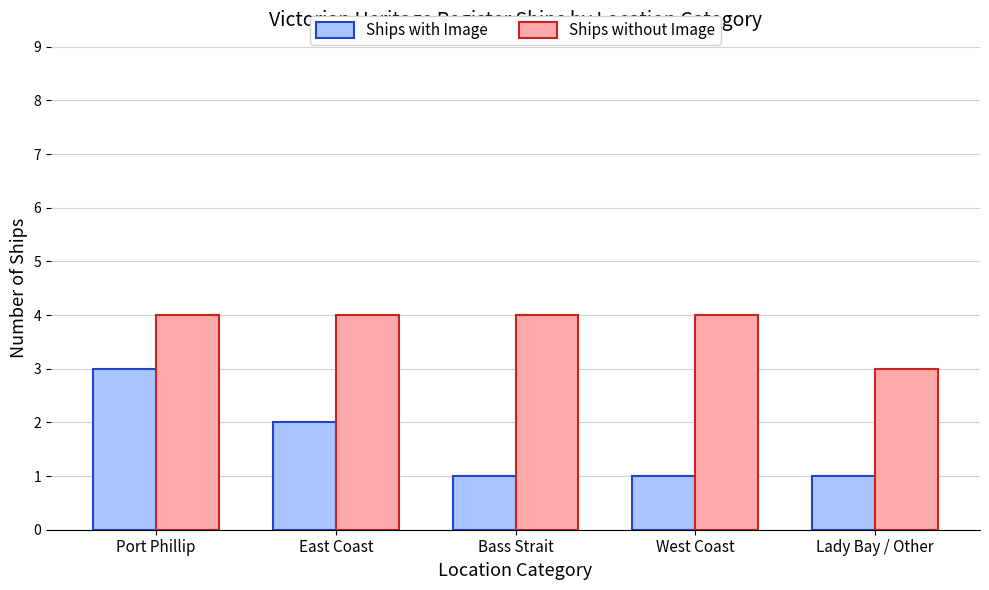

At how many categories does at least one series exceed 2?

5